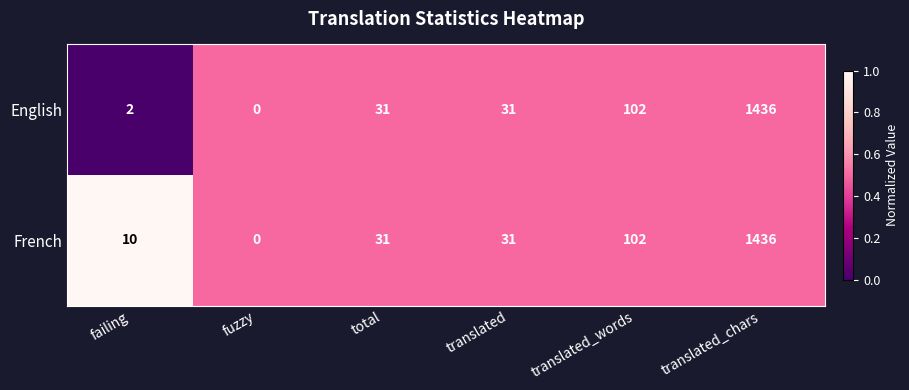

Is it true that French equals 5 at failing?

False